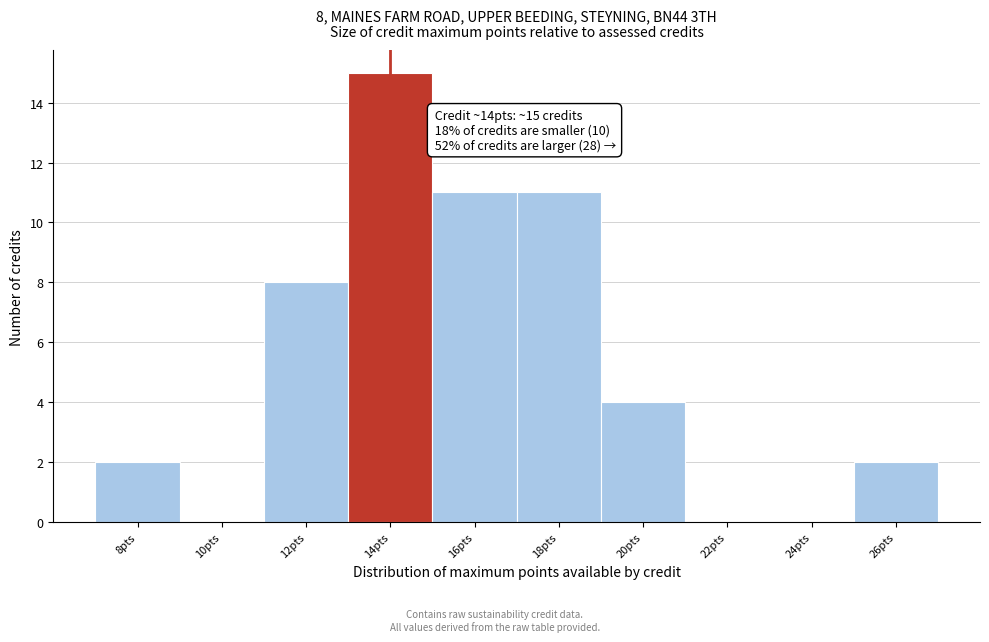

Over which range of the x-axis is the bar tallest?

13 to 15